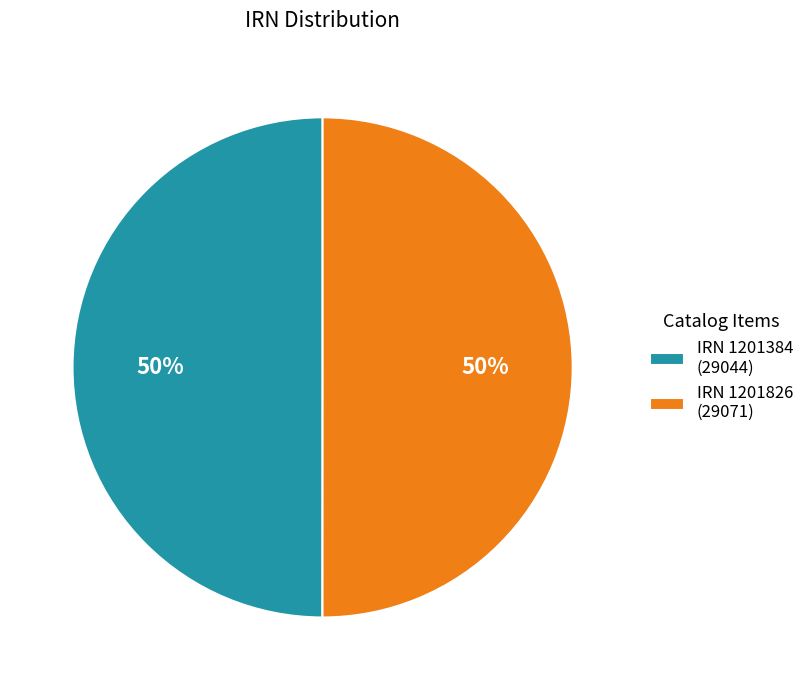

How many slices are in this pie chart?

2